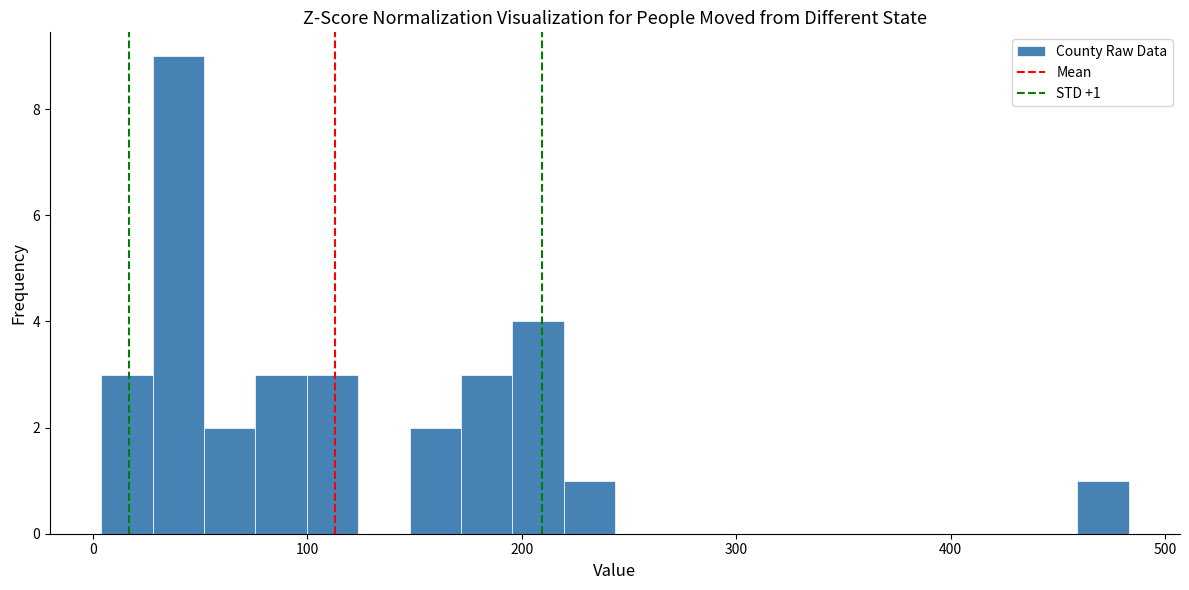

Read against the x-axis, roughly where is the centre of the tallest bar?

40